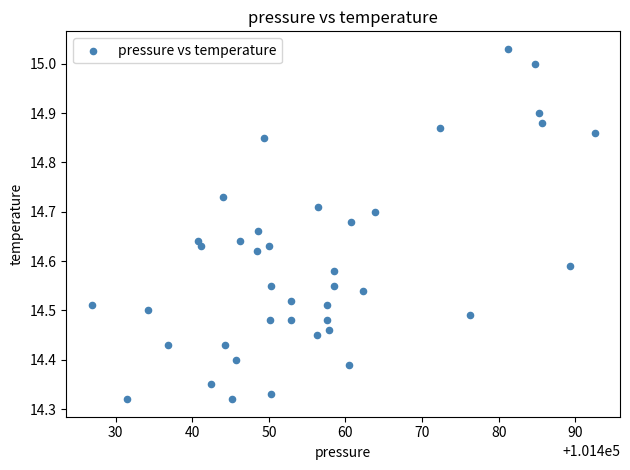

What is the range of Y values (max minus min)?

0.7